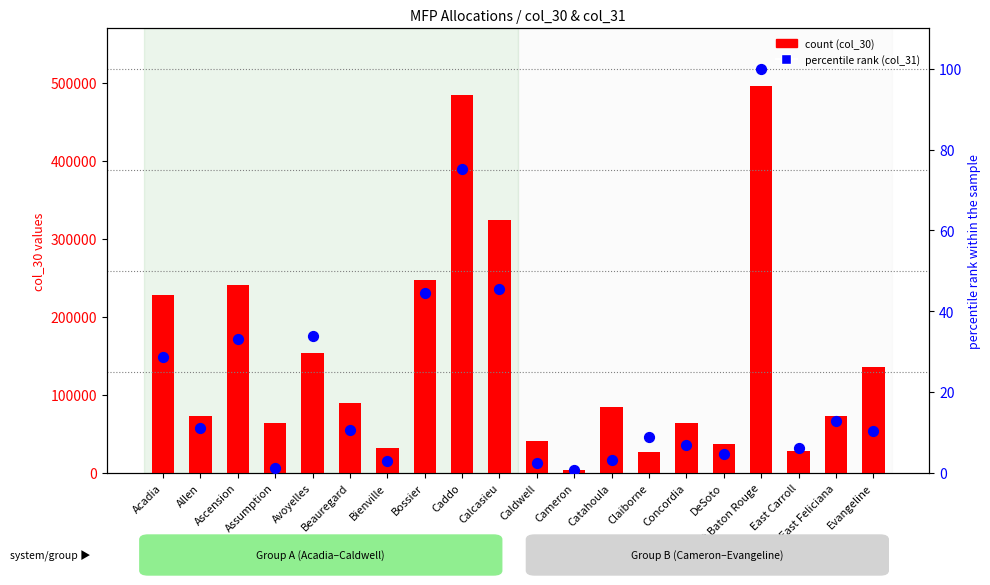

Is the value of col_31 (pct rank) at Calcasieu greater than the value of col_30 (count) at Acadia?

No